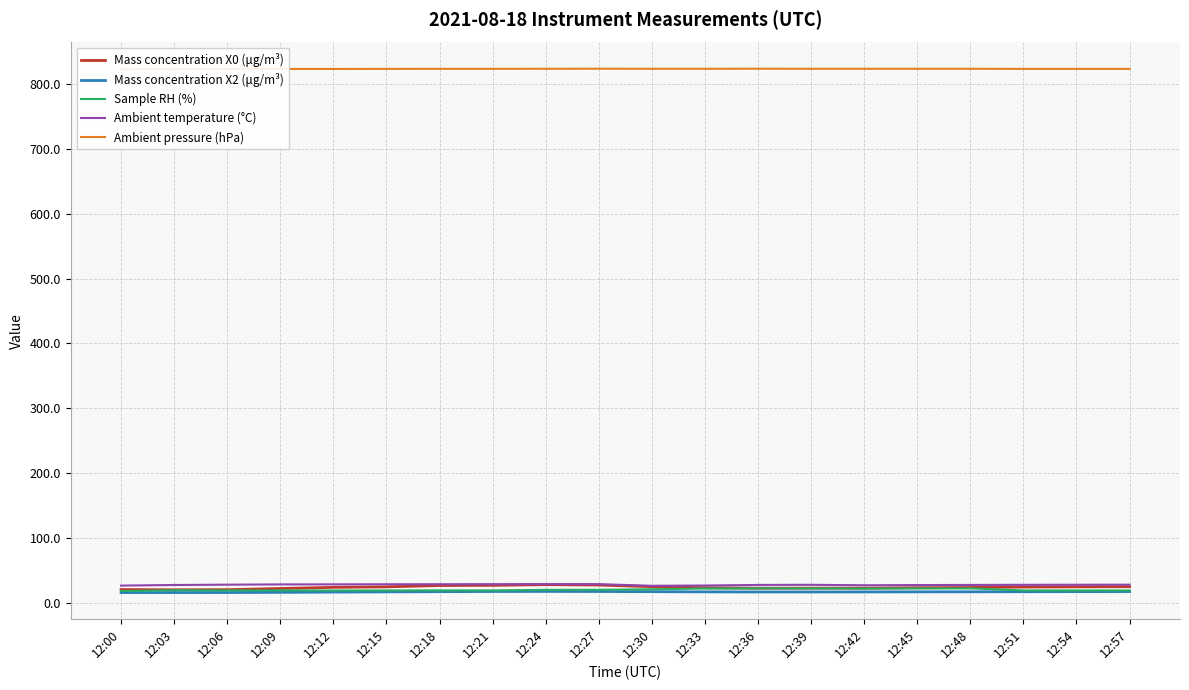

Which series has the largest total across all categories?

Ambient pressure (hPa)